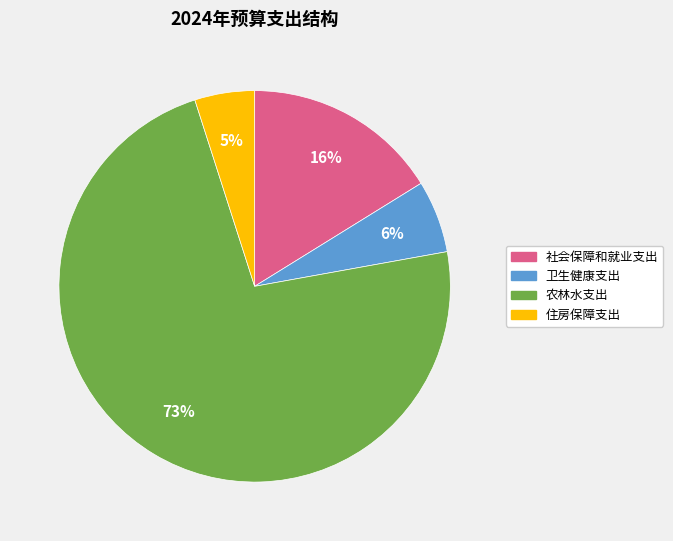

Which category accounts for the majority?

农林水支出